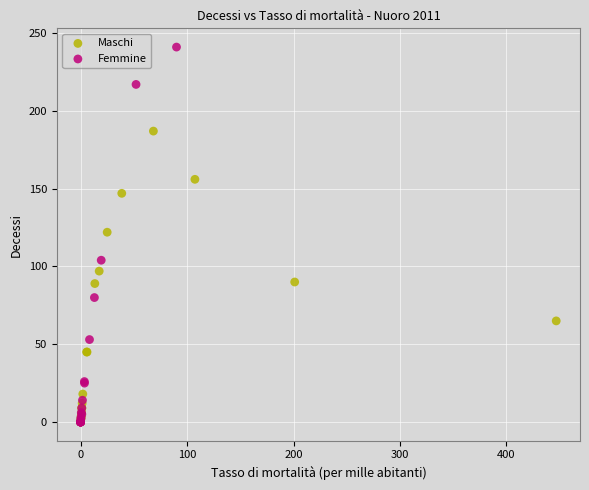

Which series contains the highest Y value?

Femmine